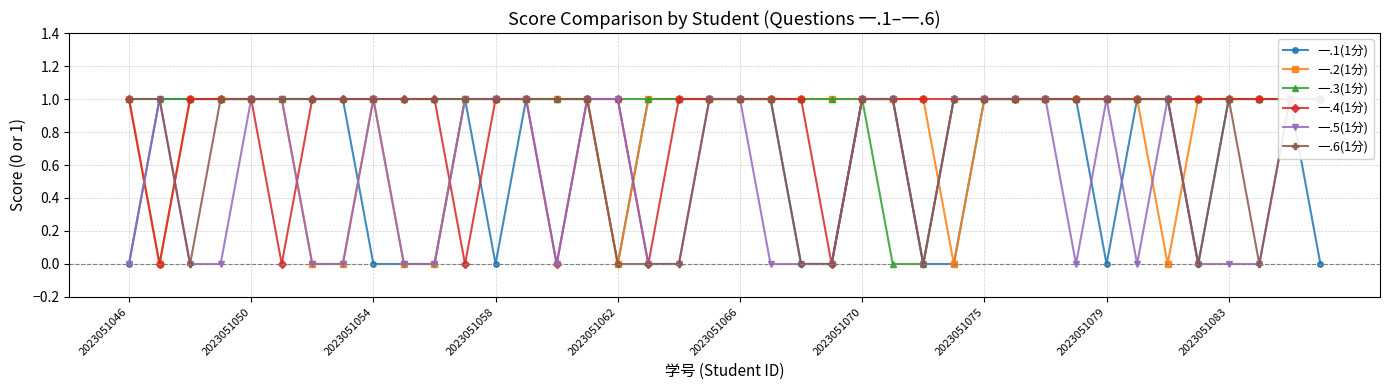

Count the number of data series in this chart.

6